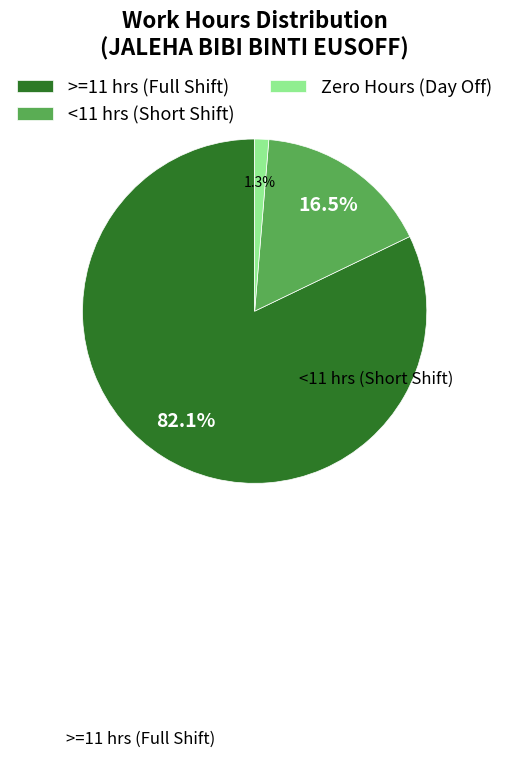

Which slice represents more than half of the pie?

>=11 hrs (Full Shift)